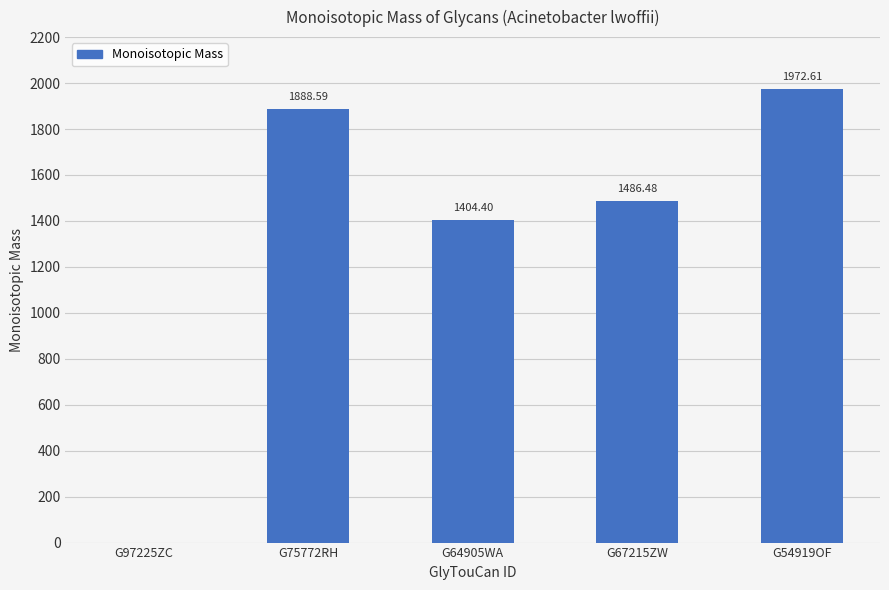

At which label does the data first exceed 1486?

G75772RH